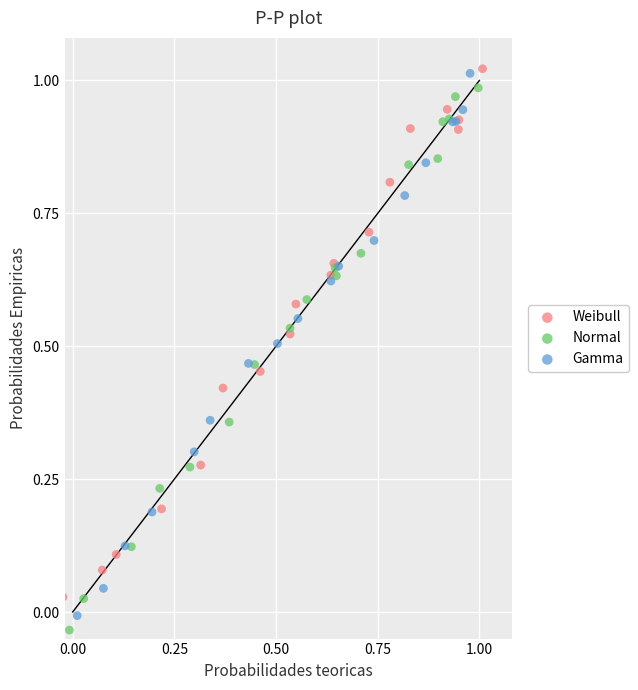

What are all the series names shown in the legend?

Weibull, Normal, Gamma